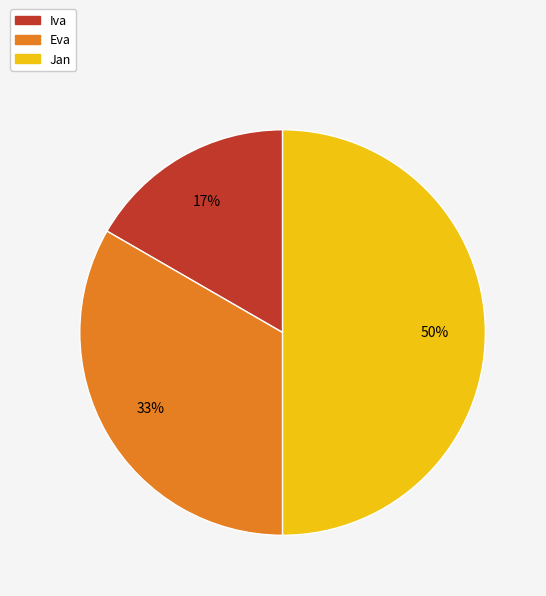

True or false: Iva accounts for 6% of the total.

False